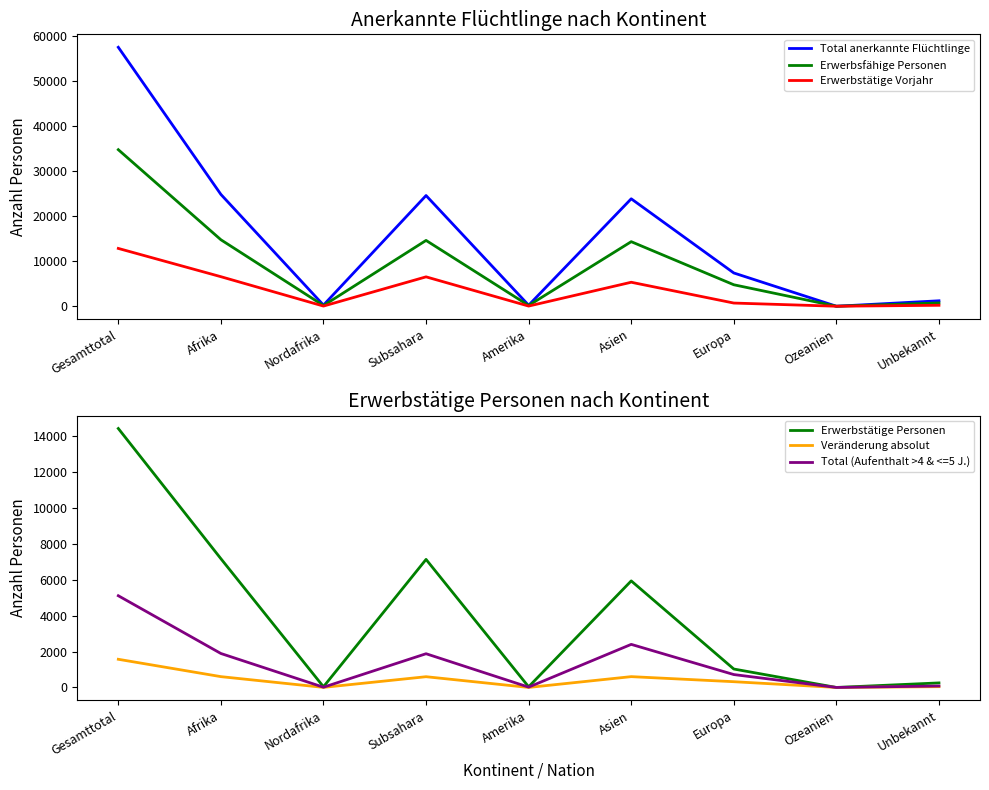

What is the difference between the second highest and minimum values in the Erwerbstätige Personen series?

7166